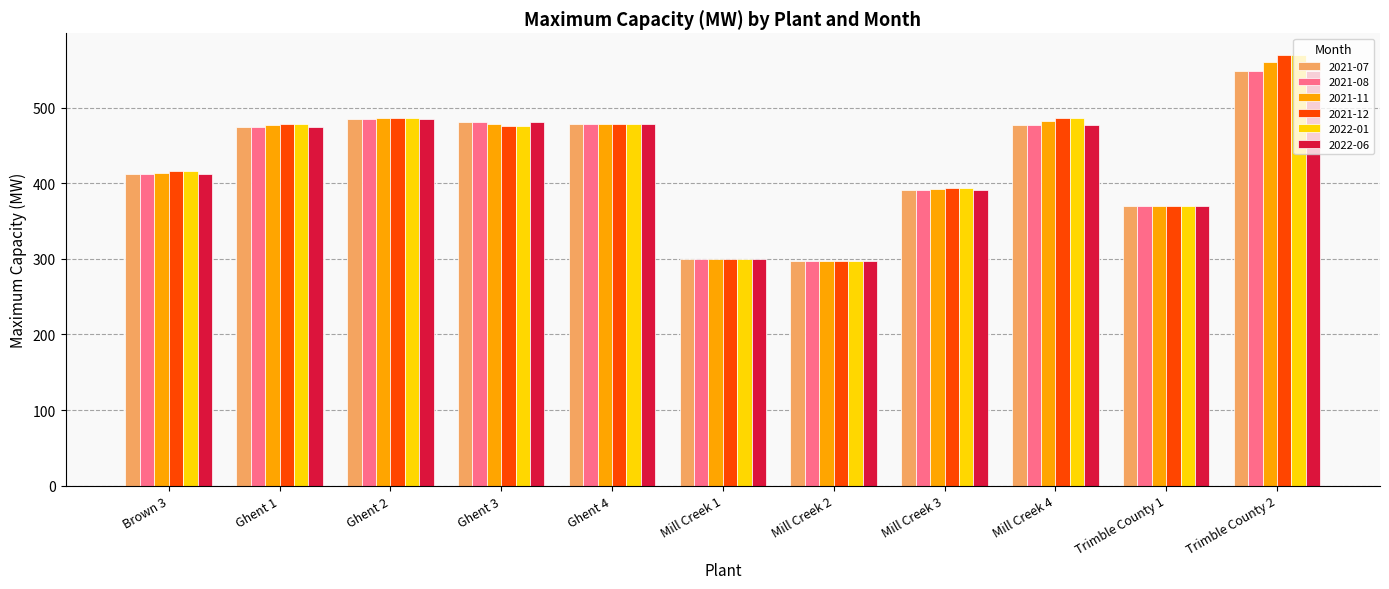

What position from the left is Mill Creek 1?

6